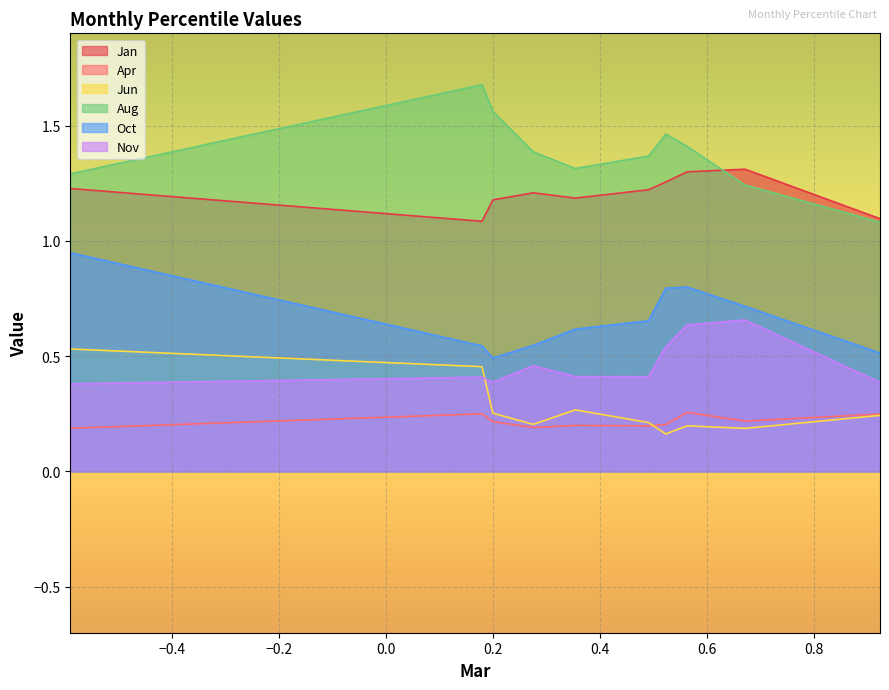

Which category has the lowest value across all series?

pct65